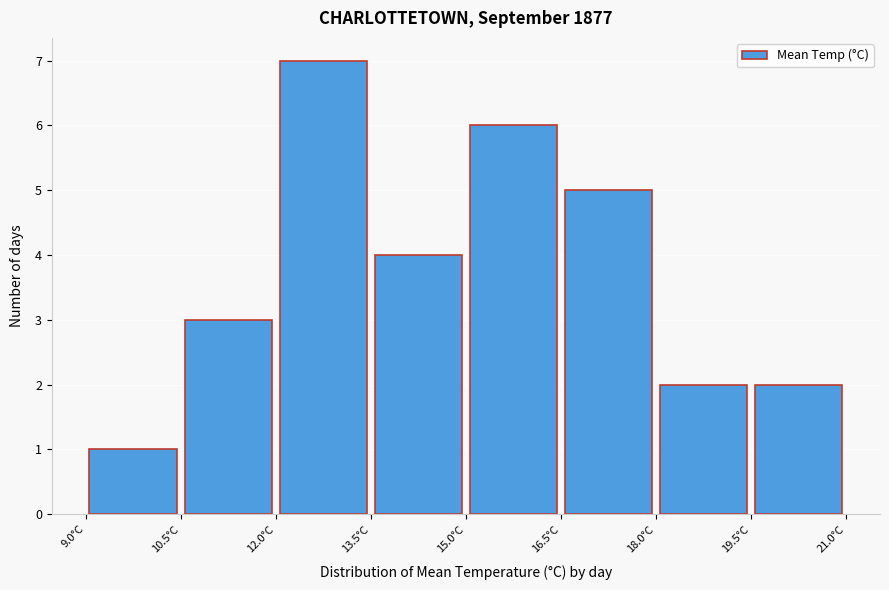

Which range on the x-axis has the tallest bar?

12.0 to 13.5